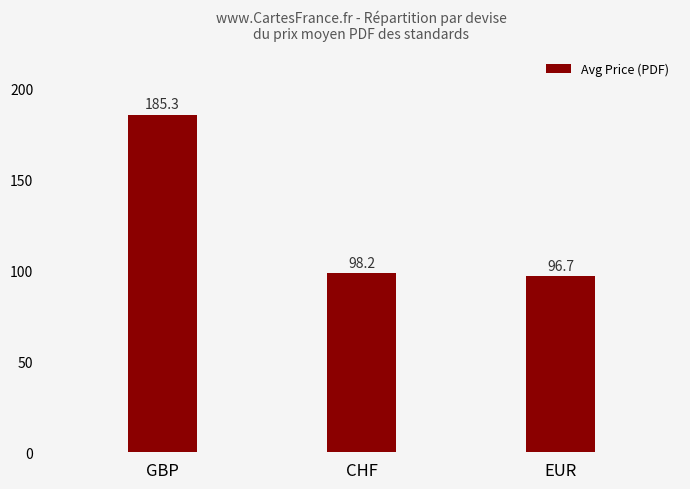

Rank the categories by value from highest to lowest.

GBP, CHF, EUR